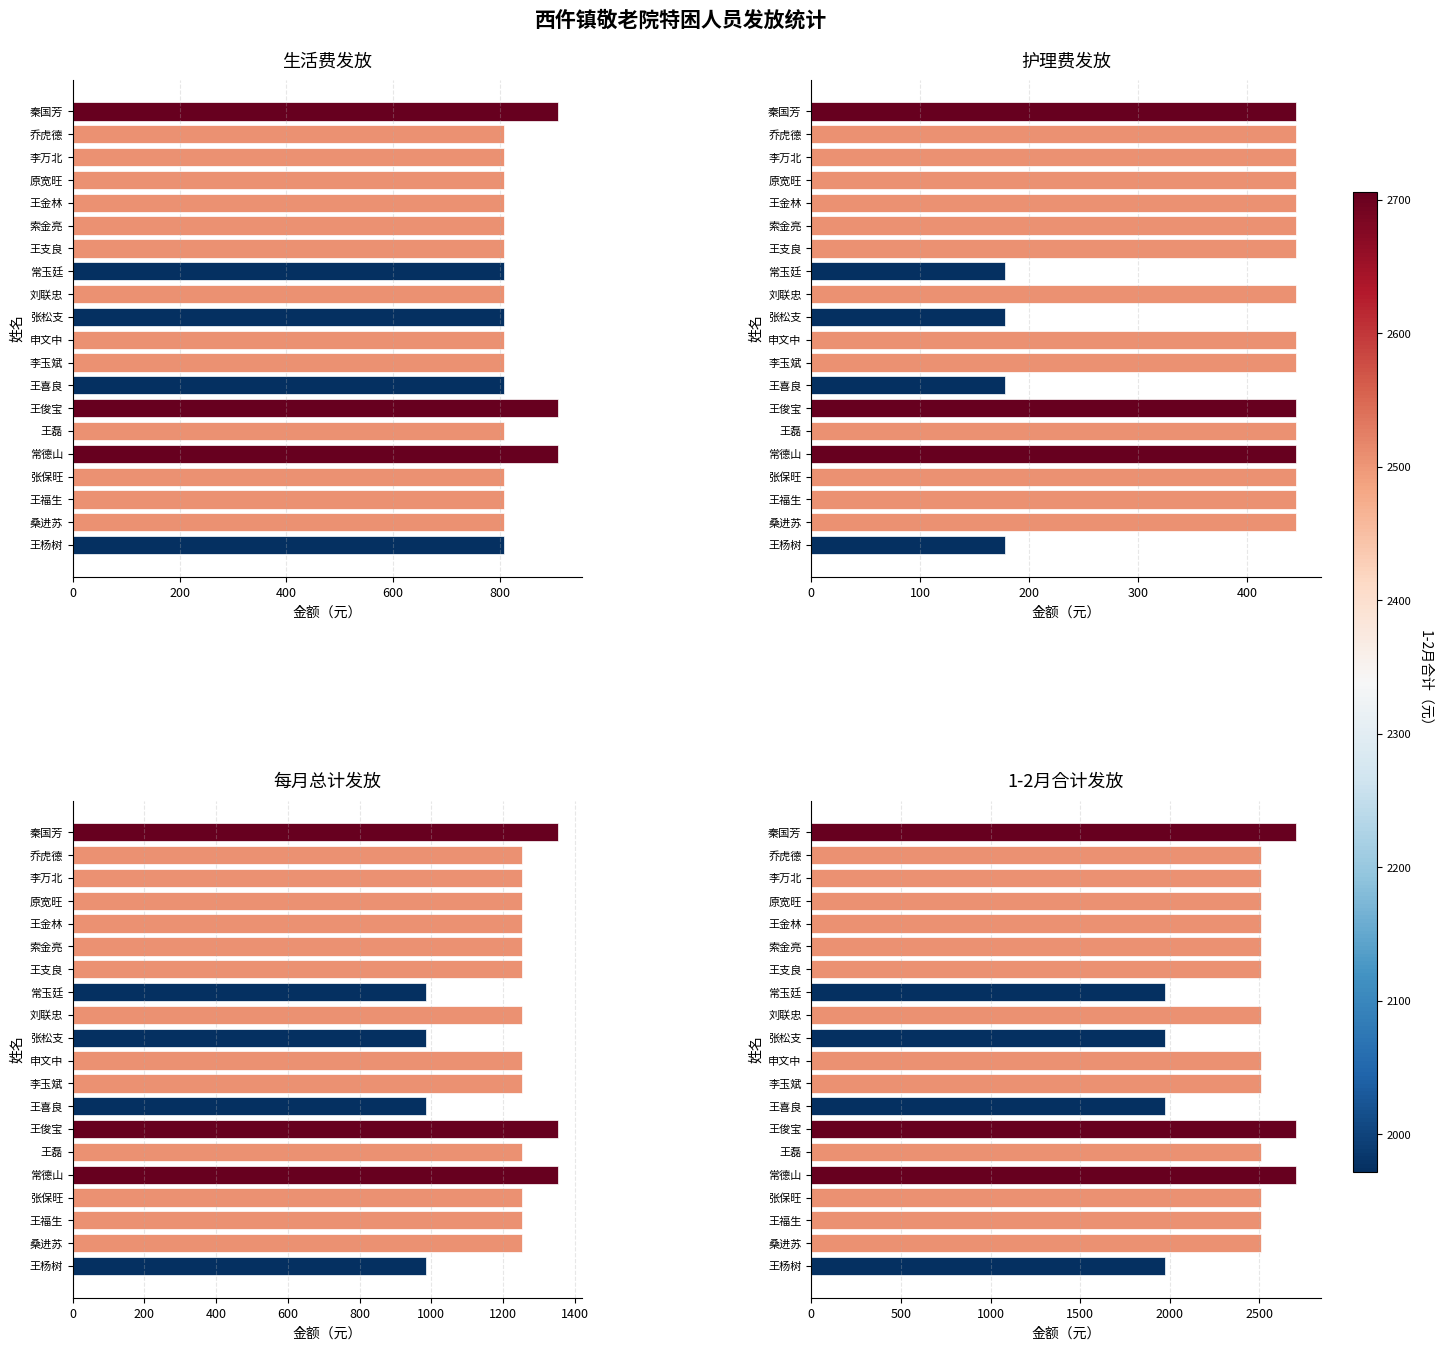

What is the minimum value shown in the chart?

178